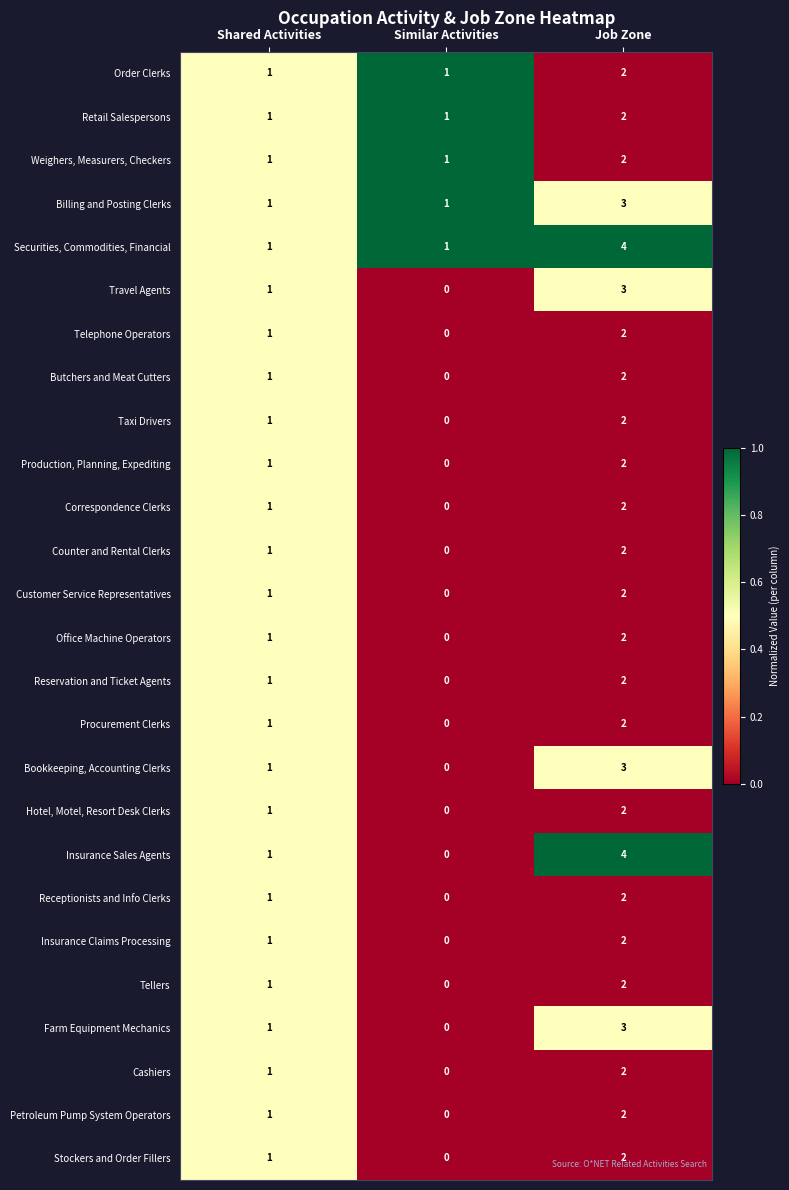

The Reservation and Ticket Agents series shows 1 at Shared Activities. True or false?

True